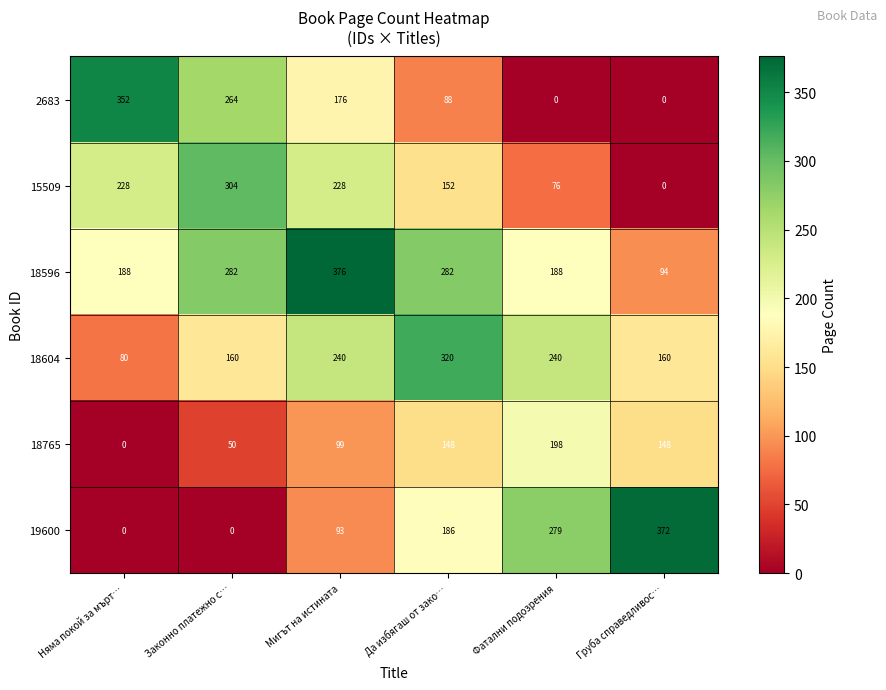

At how many categories does at least one series exceed 34?

6